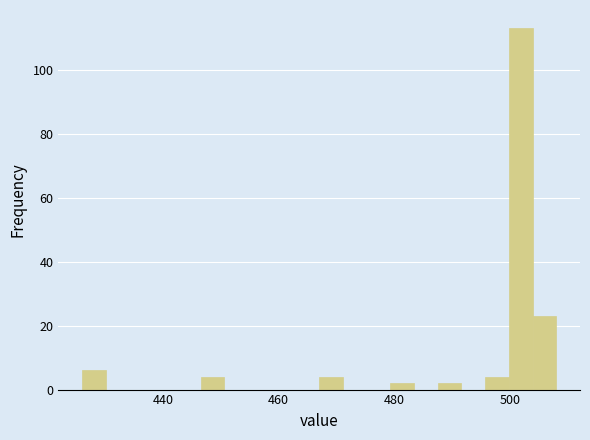

Read against the x-axis, roughly where is the centre of the tallest bar?

502